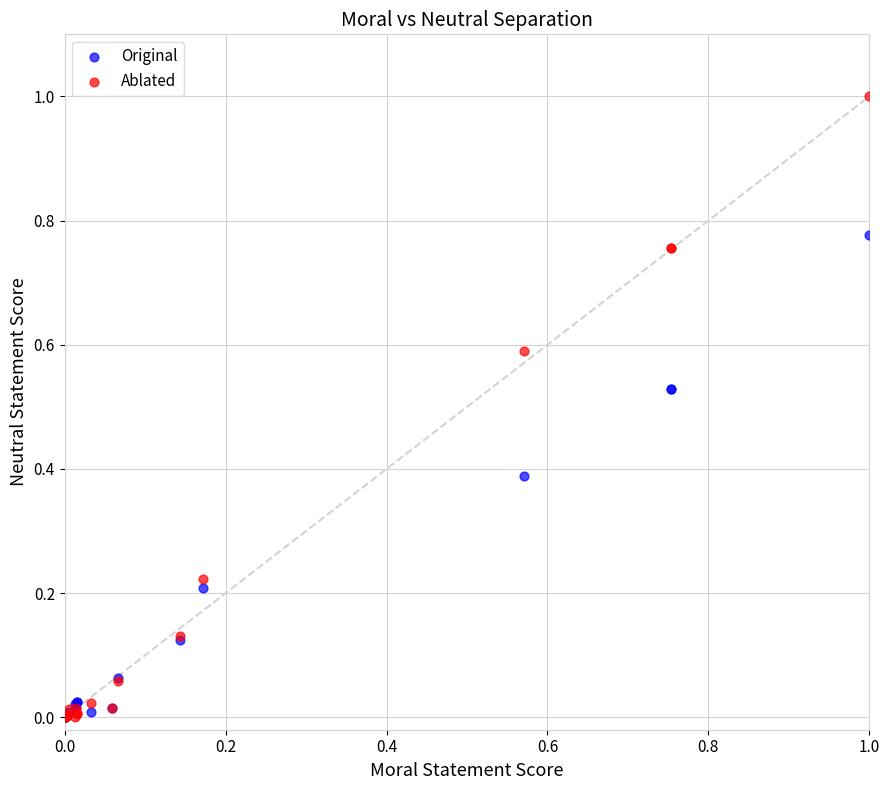

What are all the series names shown in the legend?

Original, Ablated